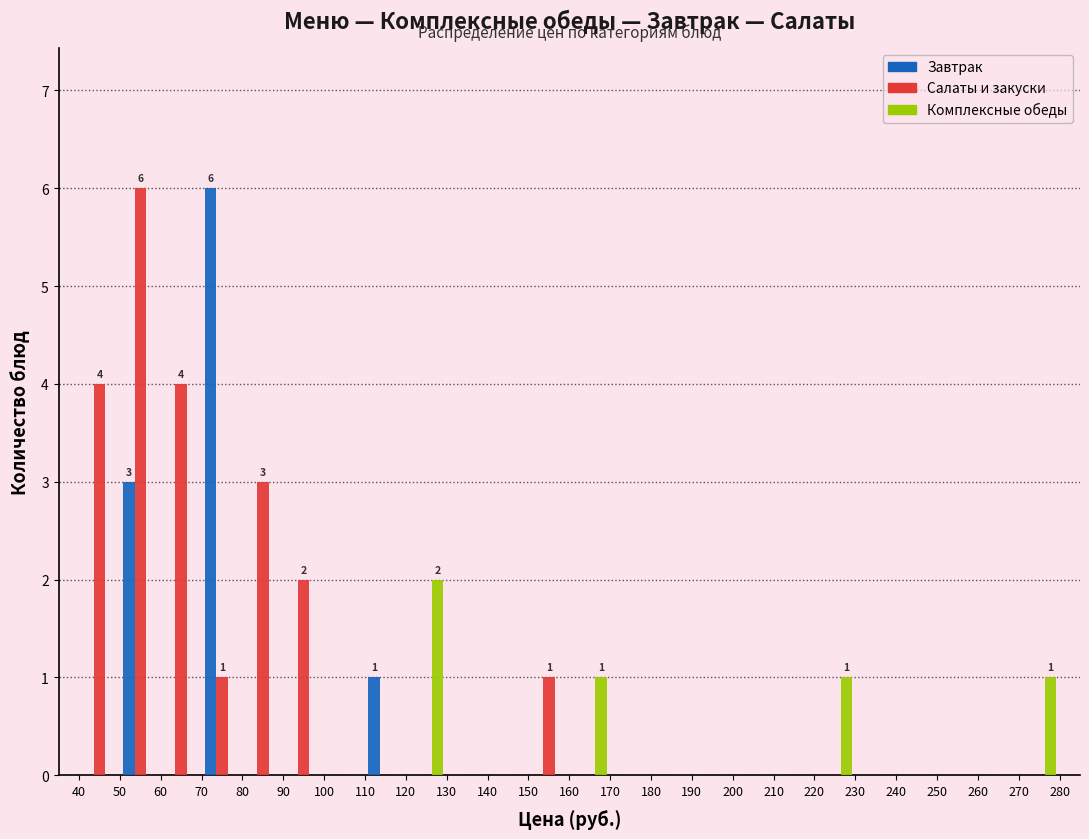

In the Салаты и закуски series, which range on the x-axis has the tallest bar?

50 to 60